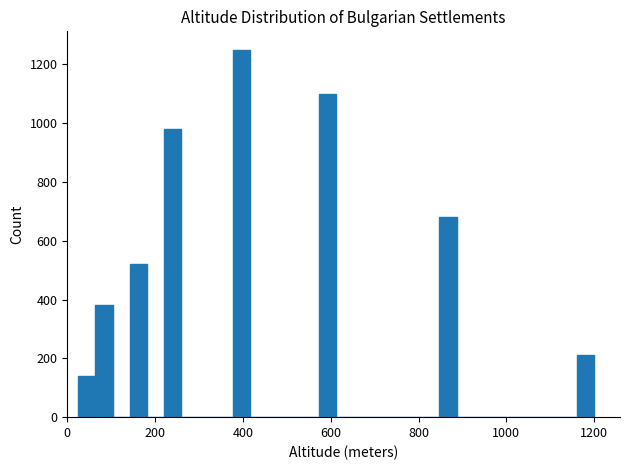

Read against the x-axis, roughly where is the centre of the tallest bar?

400